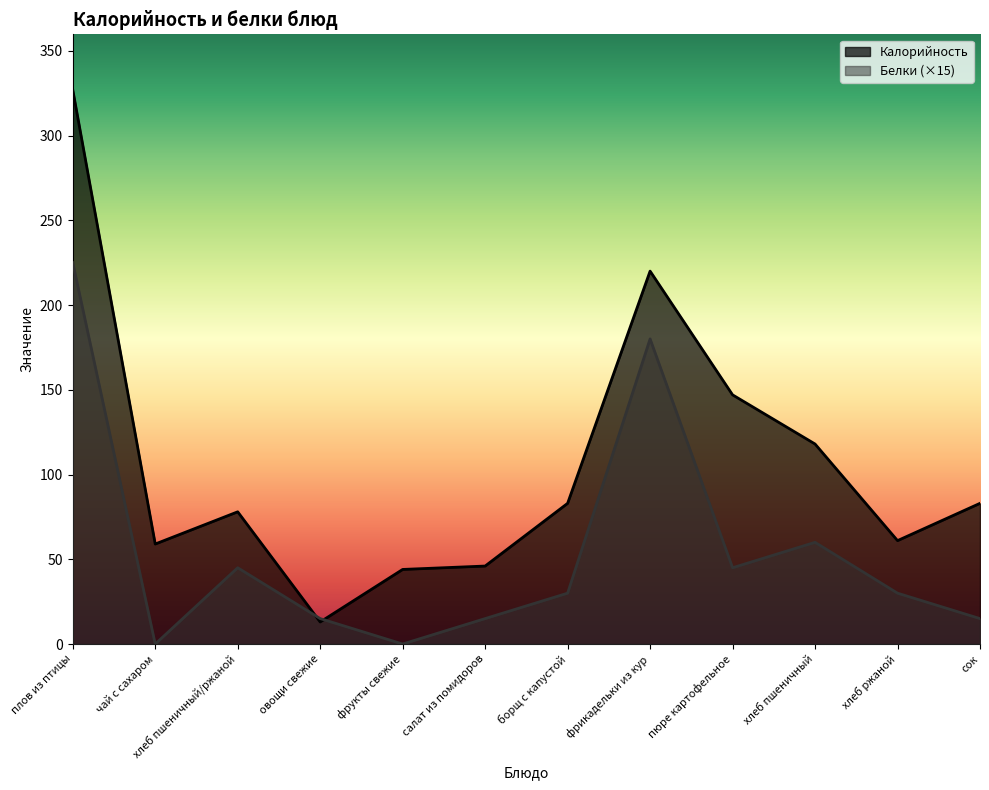

Which has a higher value, фрикадельки из кур or хлеб ржаной?

фрикадельки из кур